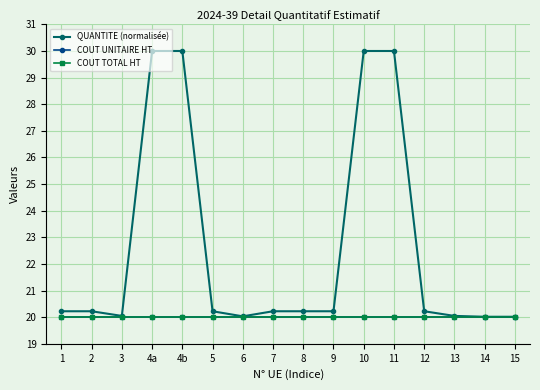

What is the minimum value shown in the chart?

20.0